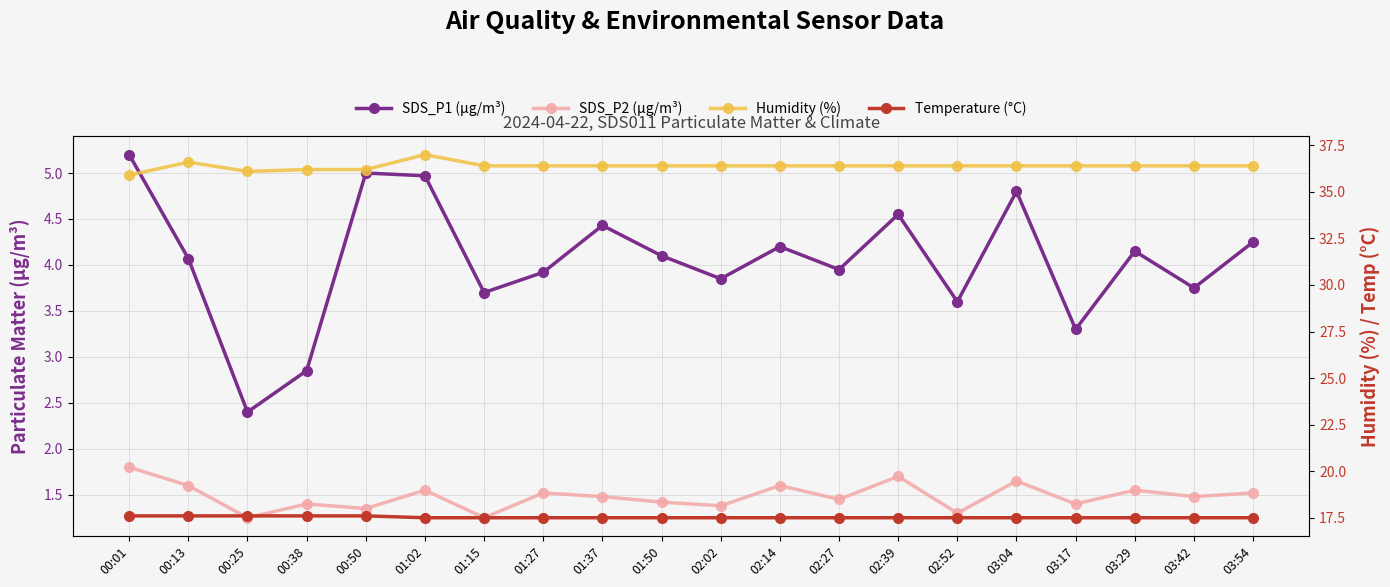

How many lines are shown in the chart?

4